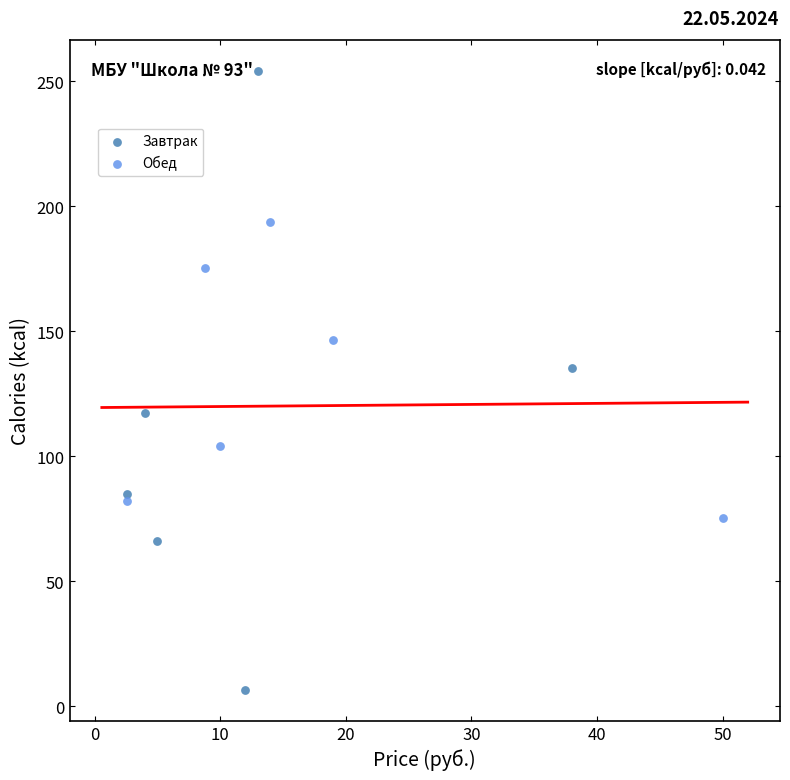

Which series reaches the minimum Y coordinate?

Завтрак